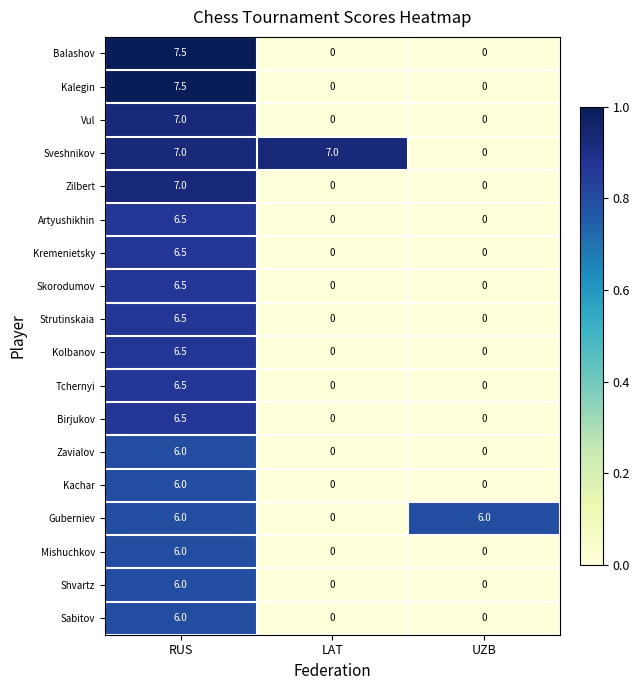

How many data points does each series have?

3